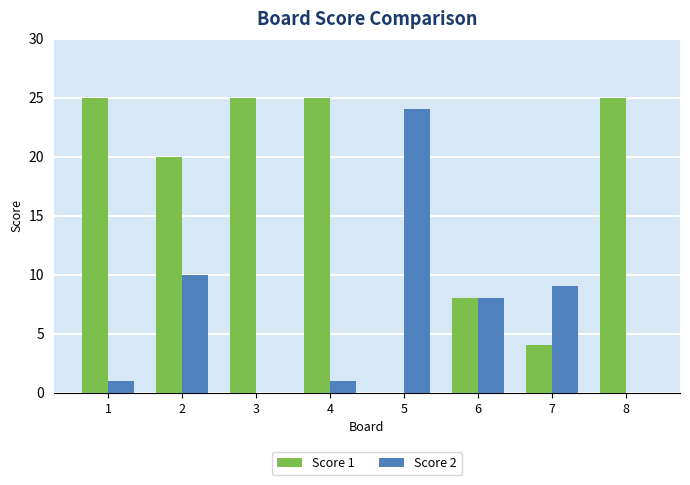

Between 2 and 7, which series saw the biggest shift?

Score 1